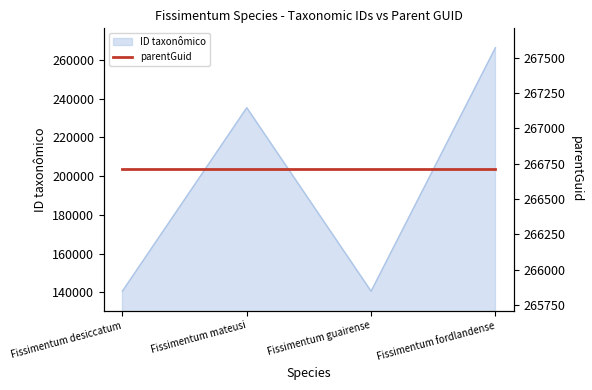

List the labels in order of value, smallest first.

Fissimentum guairense, Fissimentum desiccatum, Fissimentum mateusi, Fissimentum fordlandense